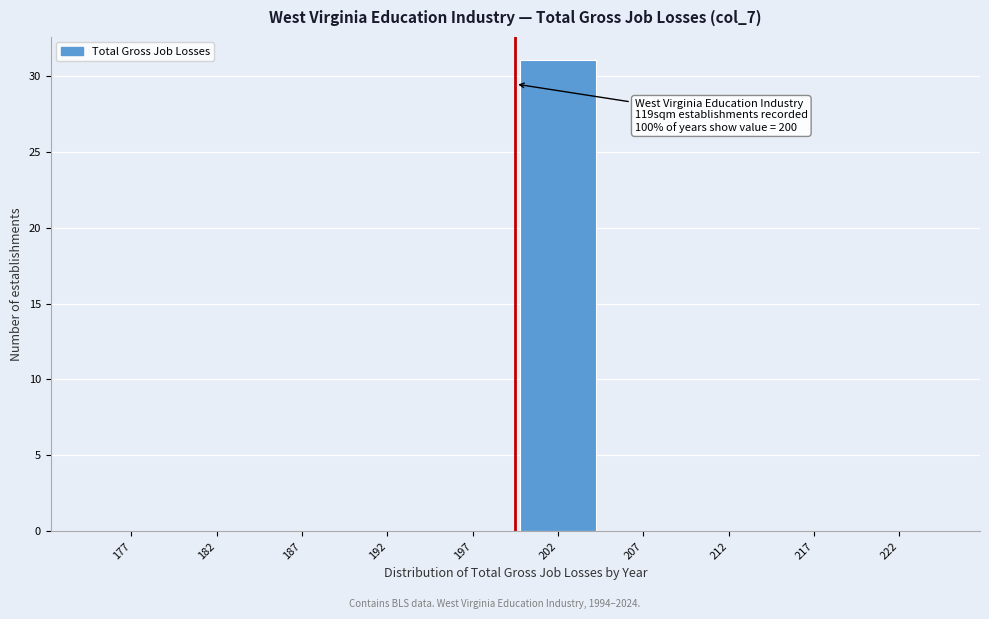

Over which range of the x-axis is the bar tallest?

200 to 205